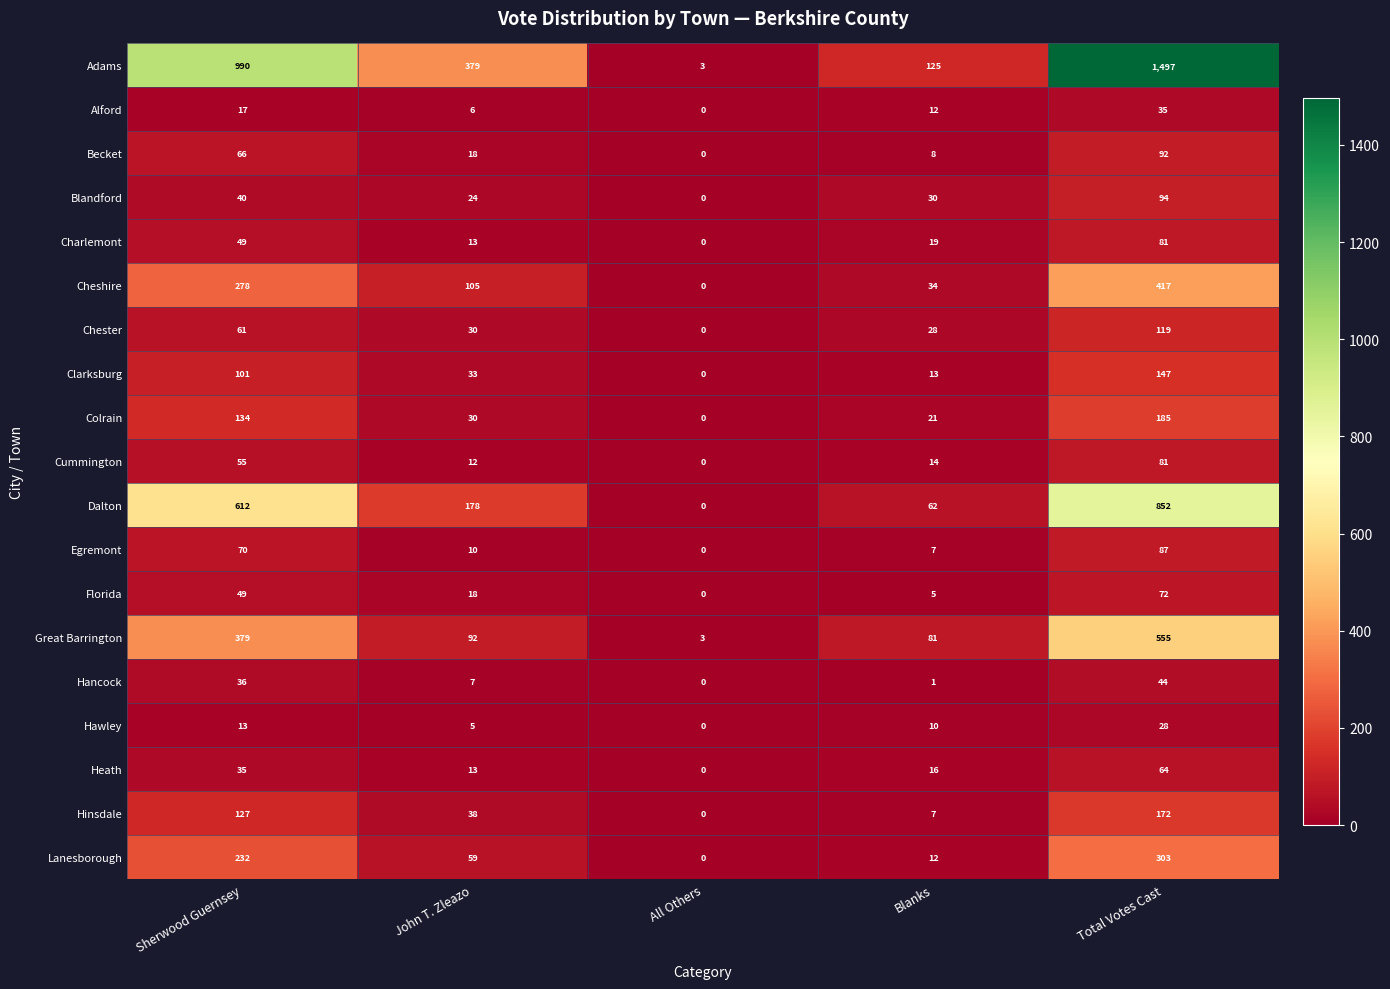

The value of Clarksburg at Total Votes Cast is 192. True or false?

False